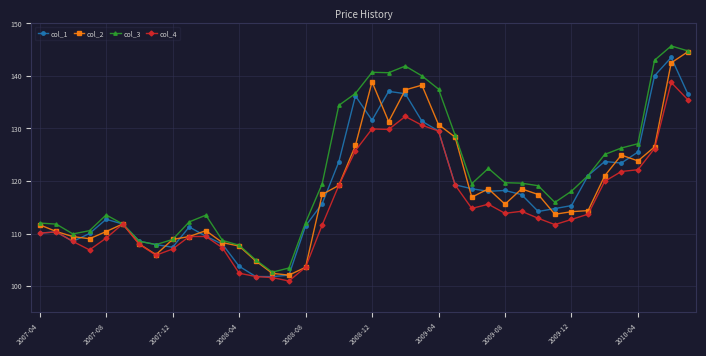

What is the minimum value for col_2?

102.1